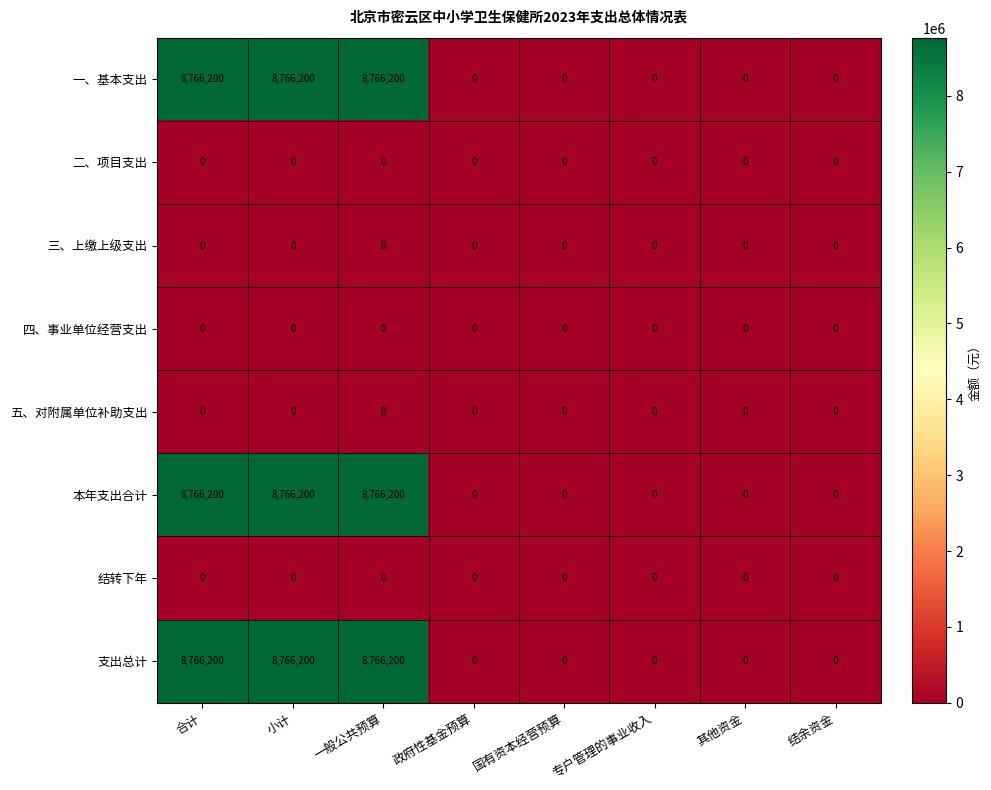

The value of 一、基本支出 at 专户管理的事业收入 is 4940364. True or false?

False